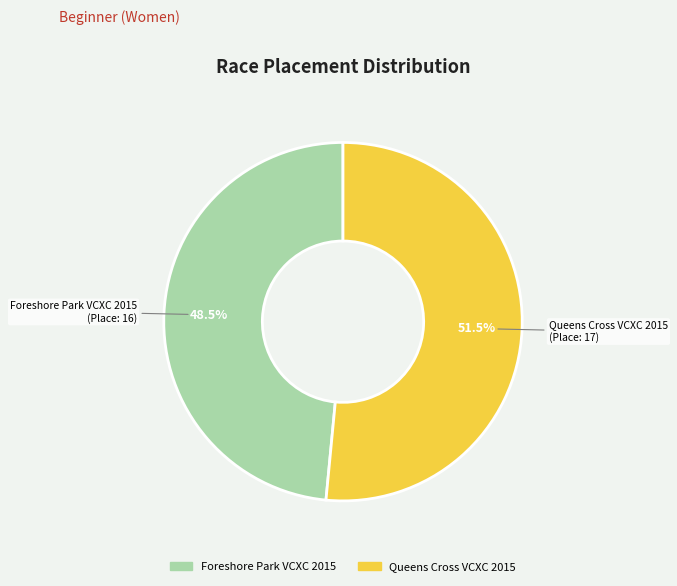

The Foreshore Park VCXC 2015 slice represents 62% of the pie. True or false?

False